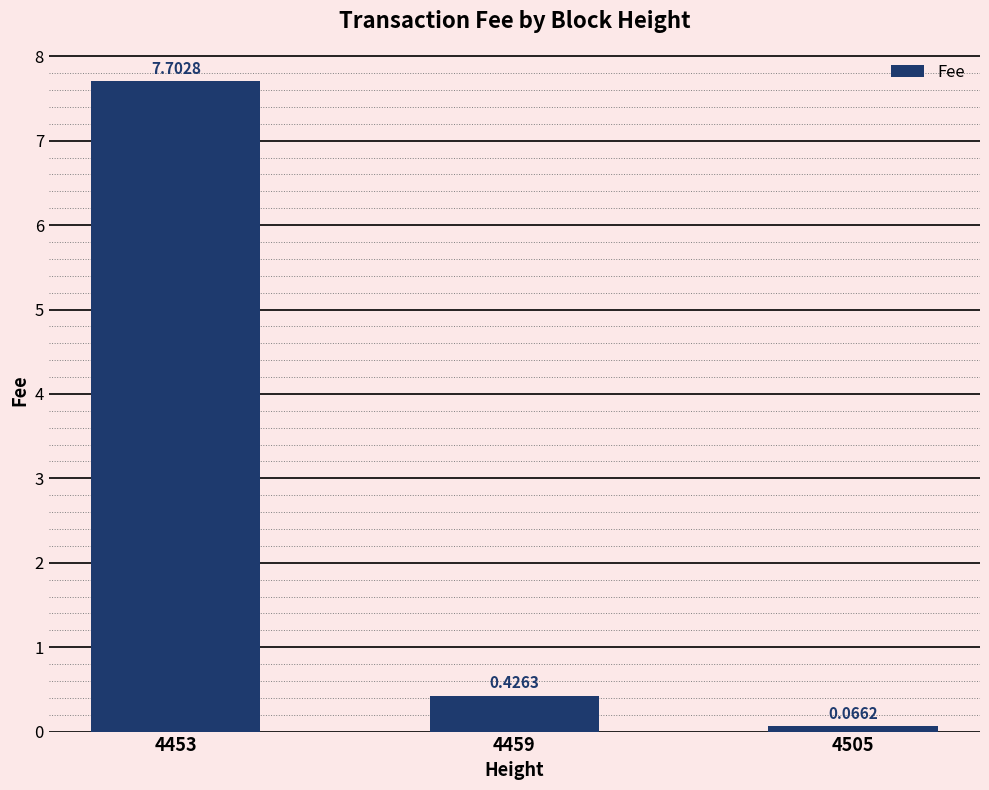

List the labels in order of value, smallest first.

4505, 4459, 4453